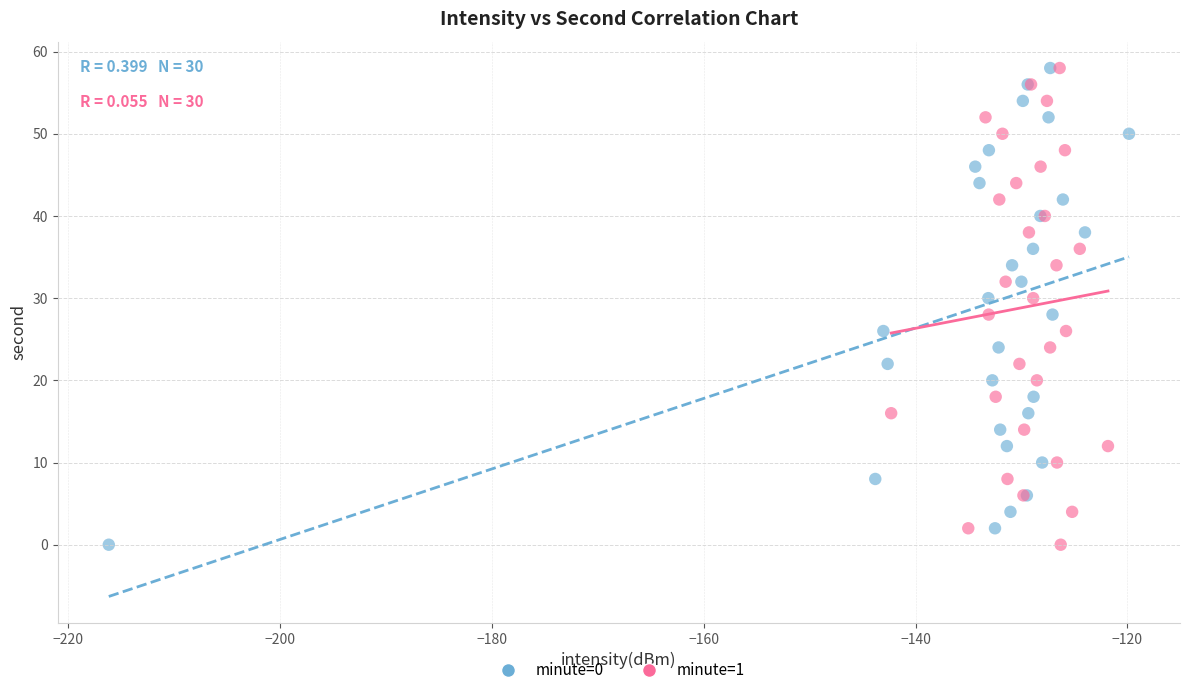

What are all the series names shown in the legend?

minute=0, minute=1